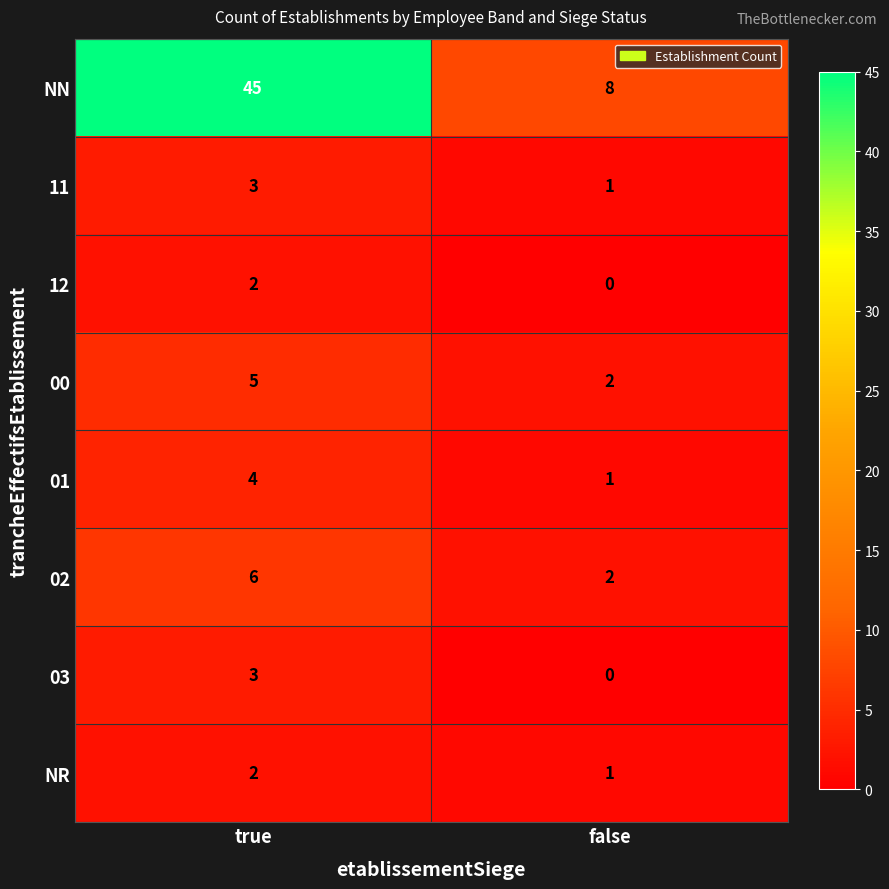

At how many categories does at least one series exceed 3?

2